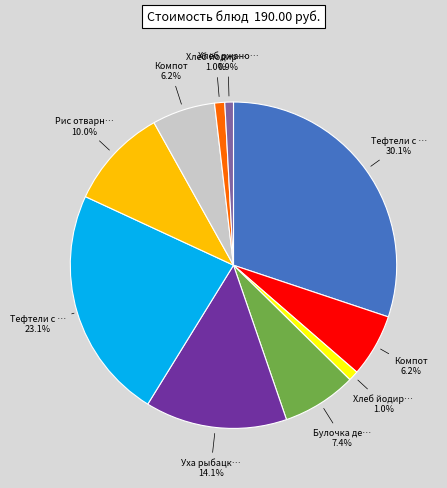

Is there a majority slice in this chart?

No